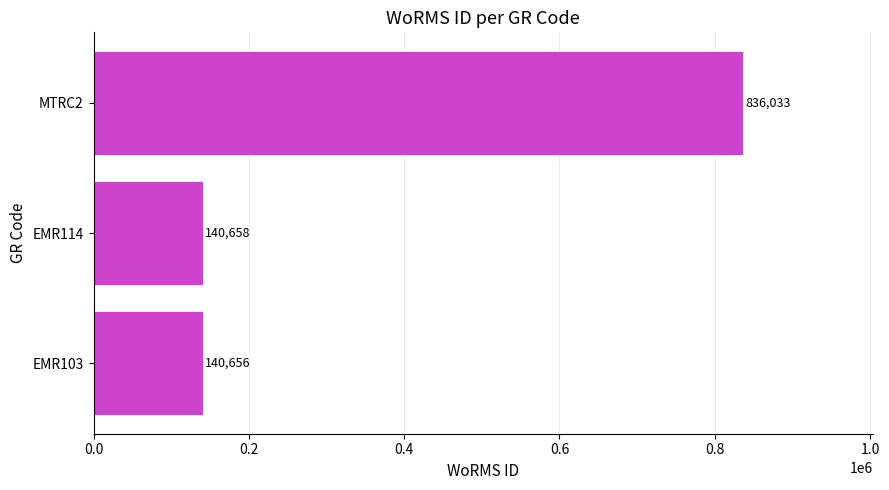

What is the sum of all values?

1117347